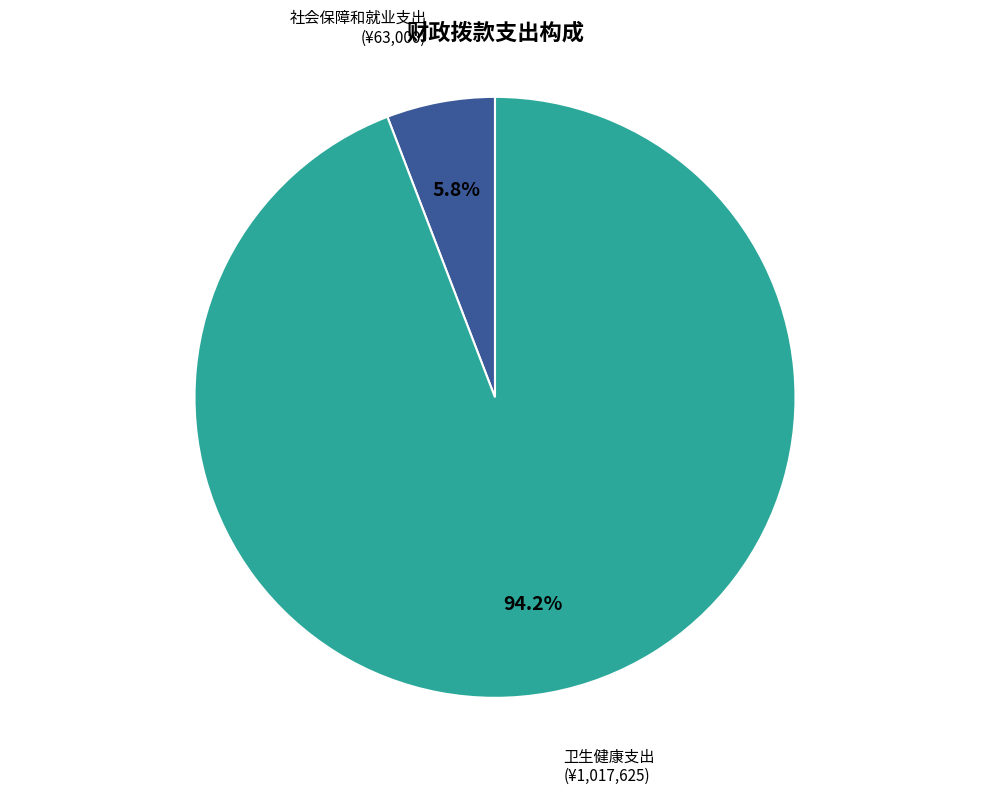

To the nearest percent, what percentage of the pie is 卫生健康支出?

94%